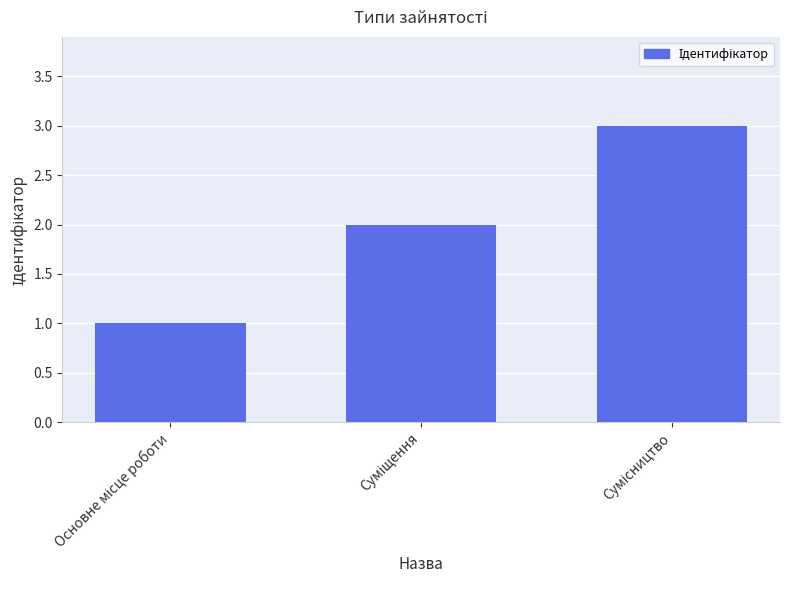

What is the difference between the maximum and minimum values?

2